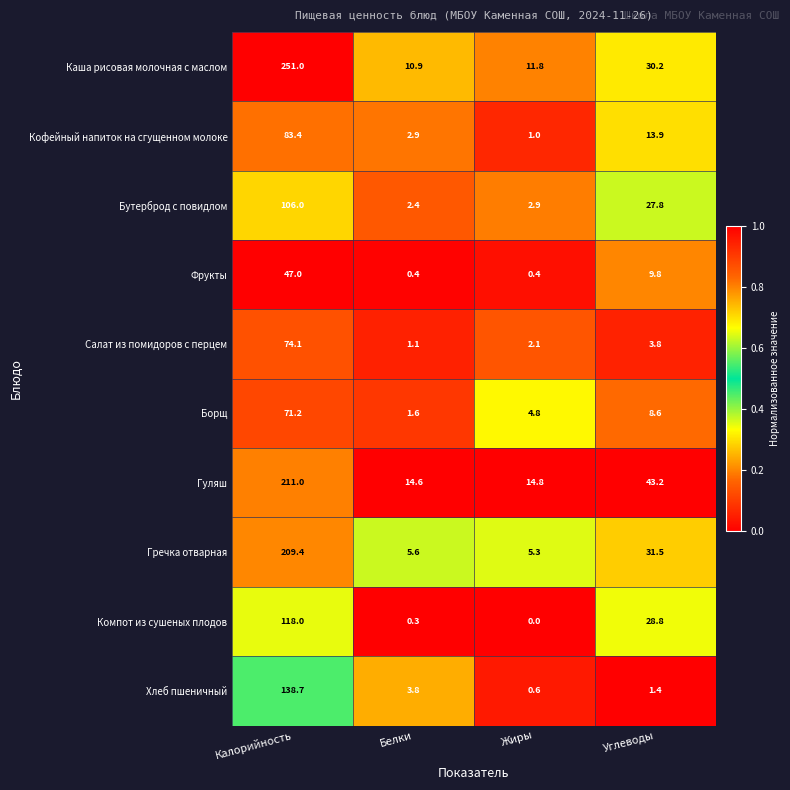

What is the difference between the maximum and minimum values in the Каша рисовая молочная с маслом series?

240.1